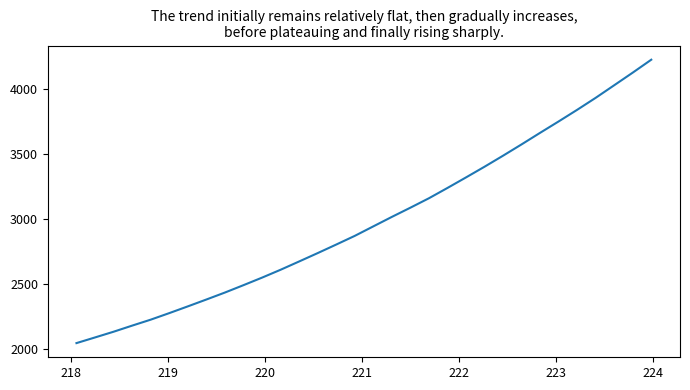

What is the greatest value displayed?

4222.2